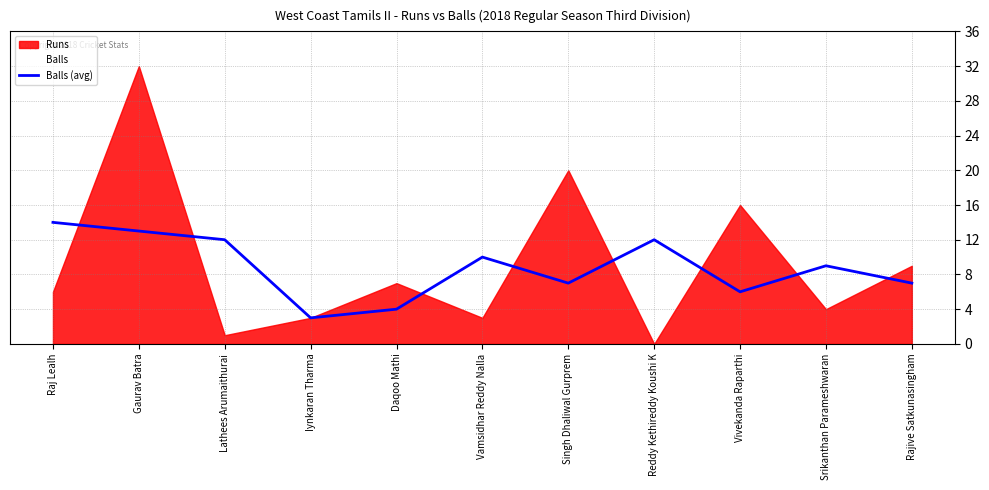

How many categories are shown in the chart?

11